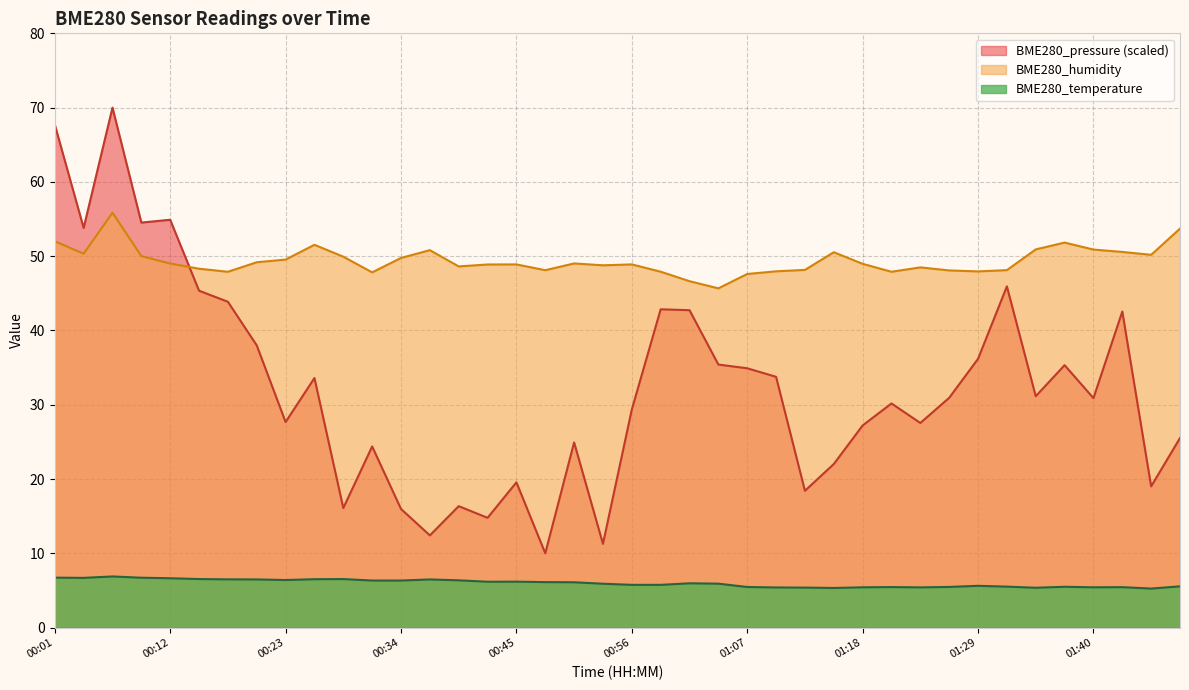

How many interior local valleys does the BME280_humidity series have?

10